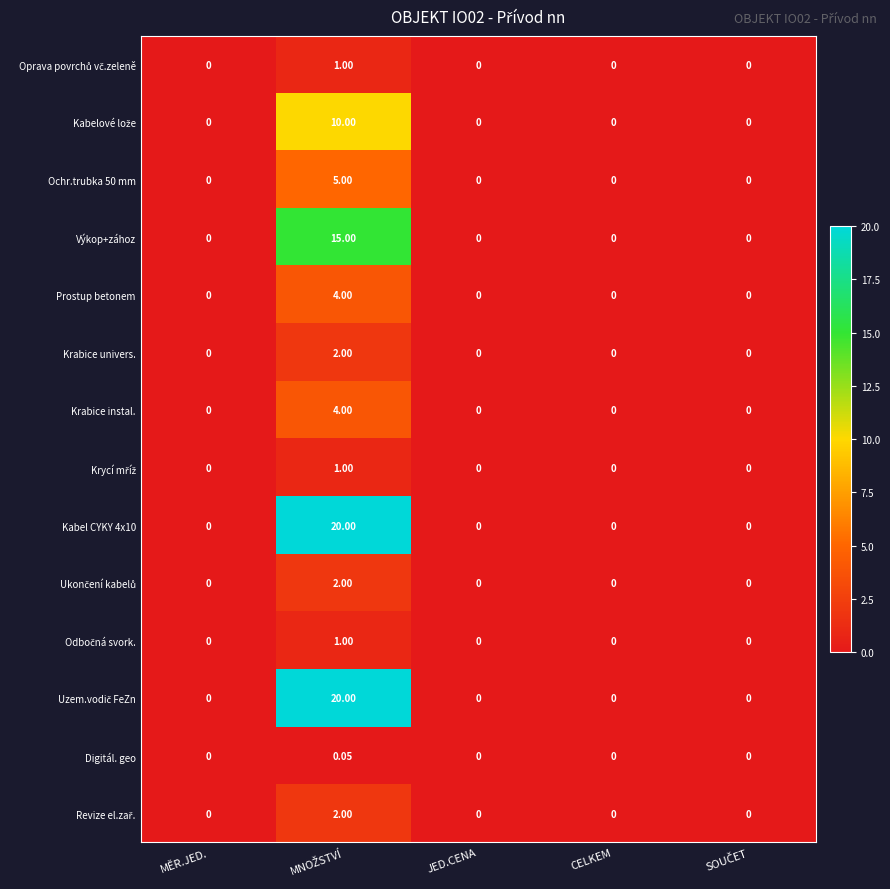

How many positive values does the Krabice instal. series have?

1